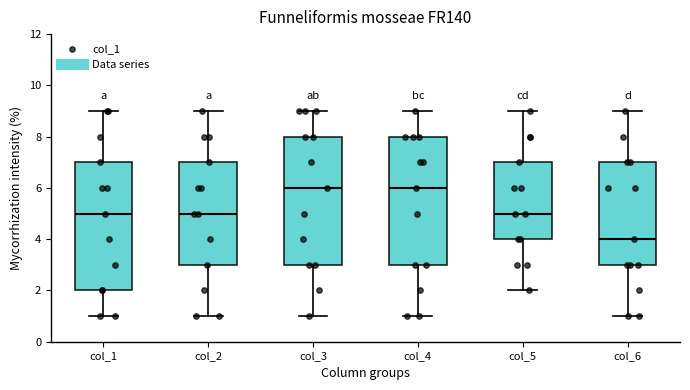

Where is the lower edge of the box for col_1 on the y-axis? The values are not printed on the chart, so give them approximately, as read against the axis.

2